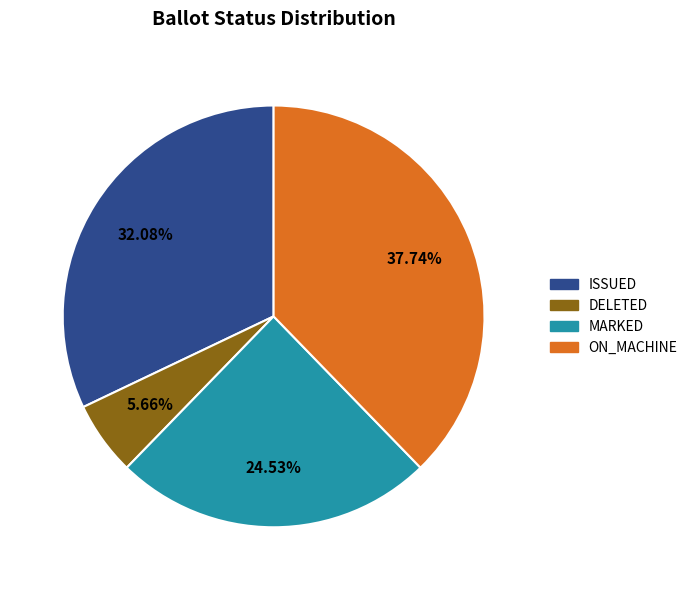

Does ON_MACHINE represent more than half of the total?

No